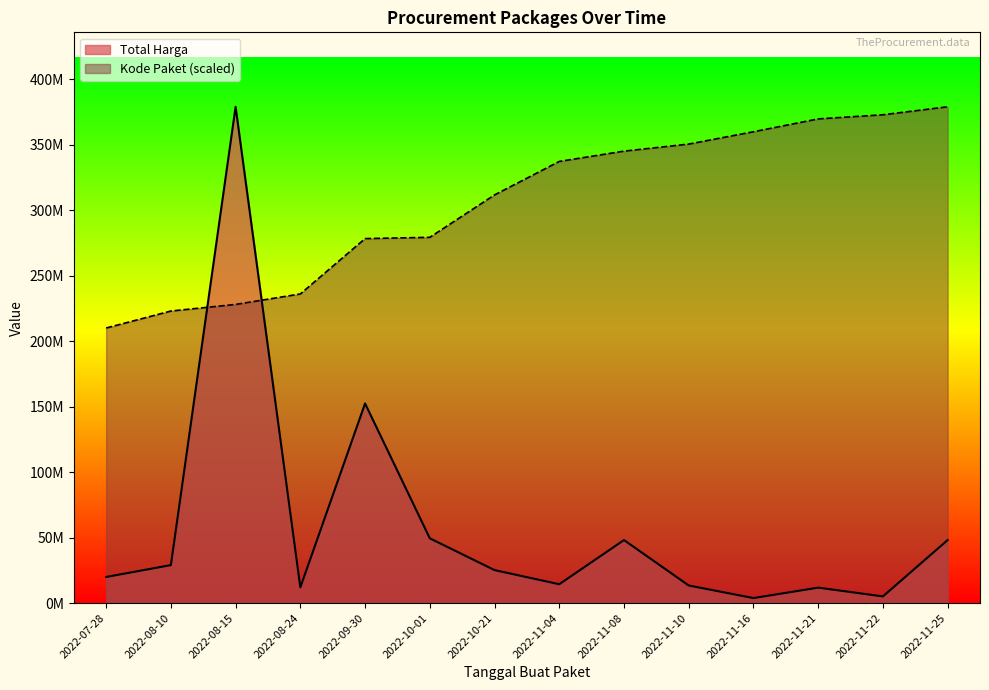

Between 2022-11-08 and 2022-11-10, which series saw the biggest shift?

Total Harga